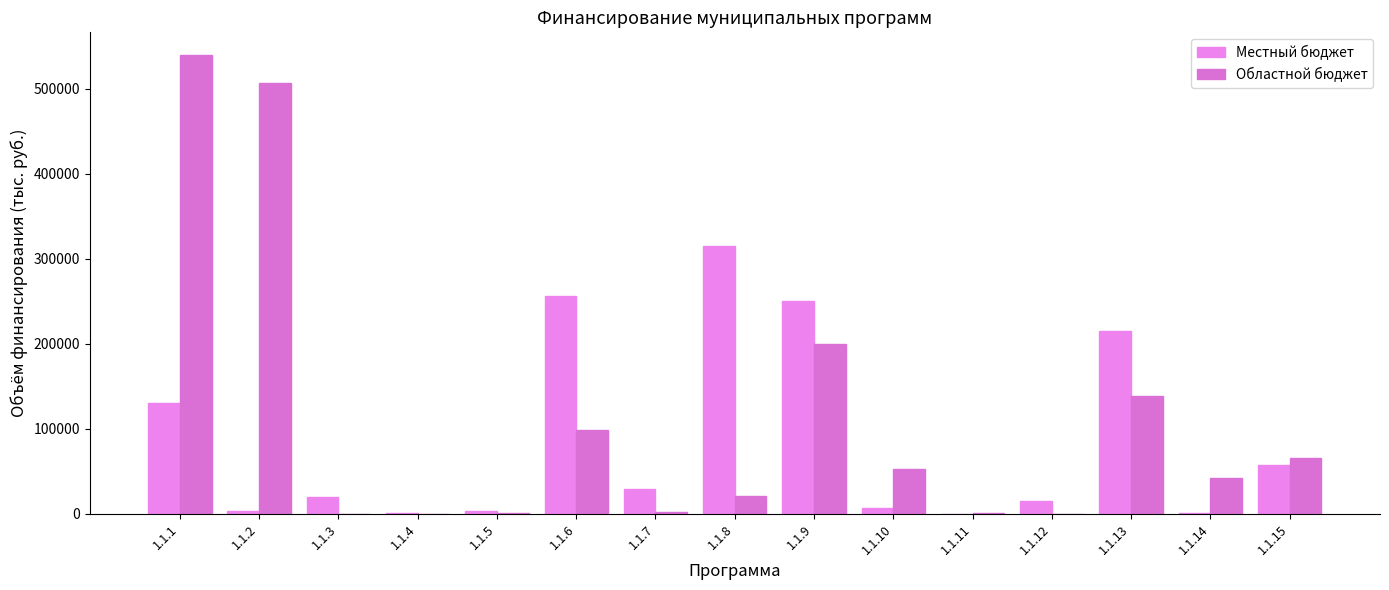

Which series changed the most between 1.1.4 and 1.1.7?

Местный бюджет